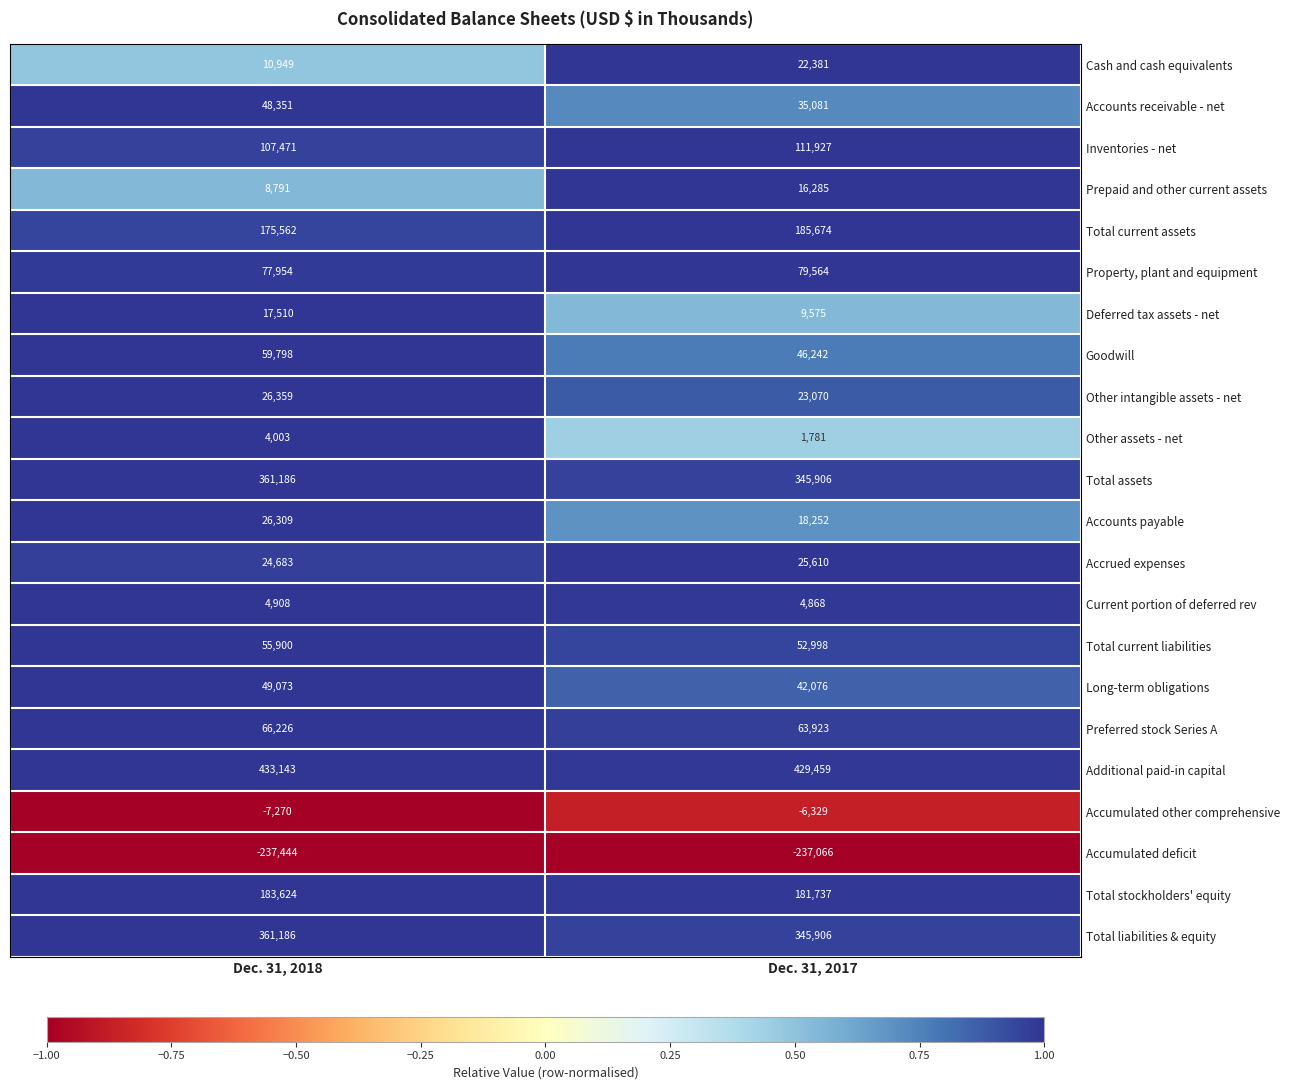

What is the minimum value for Prepaid and other current assets?

8791